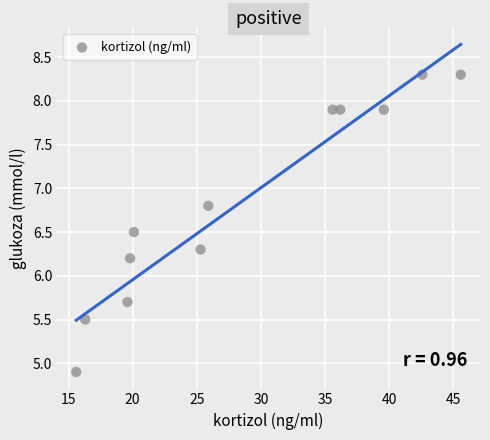

What Y value in the scatter plot is closest to 6?

6.2